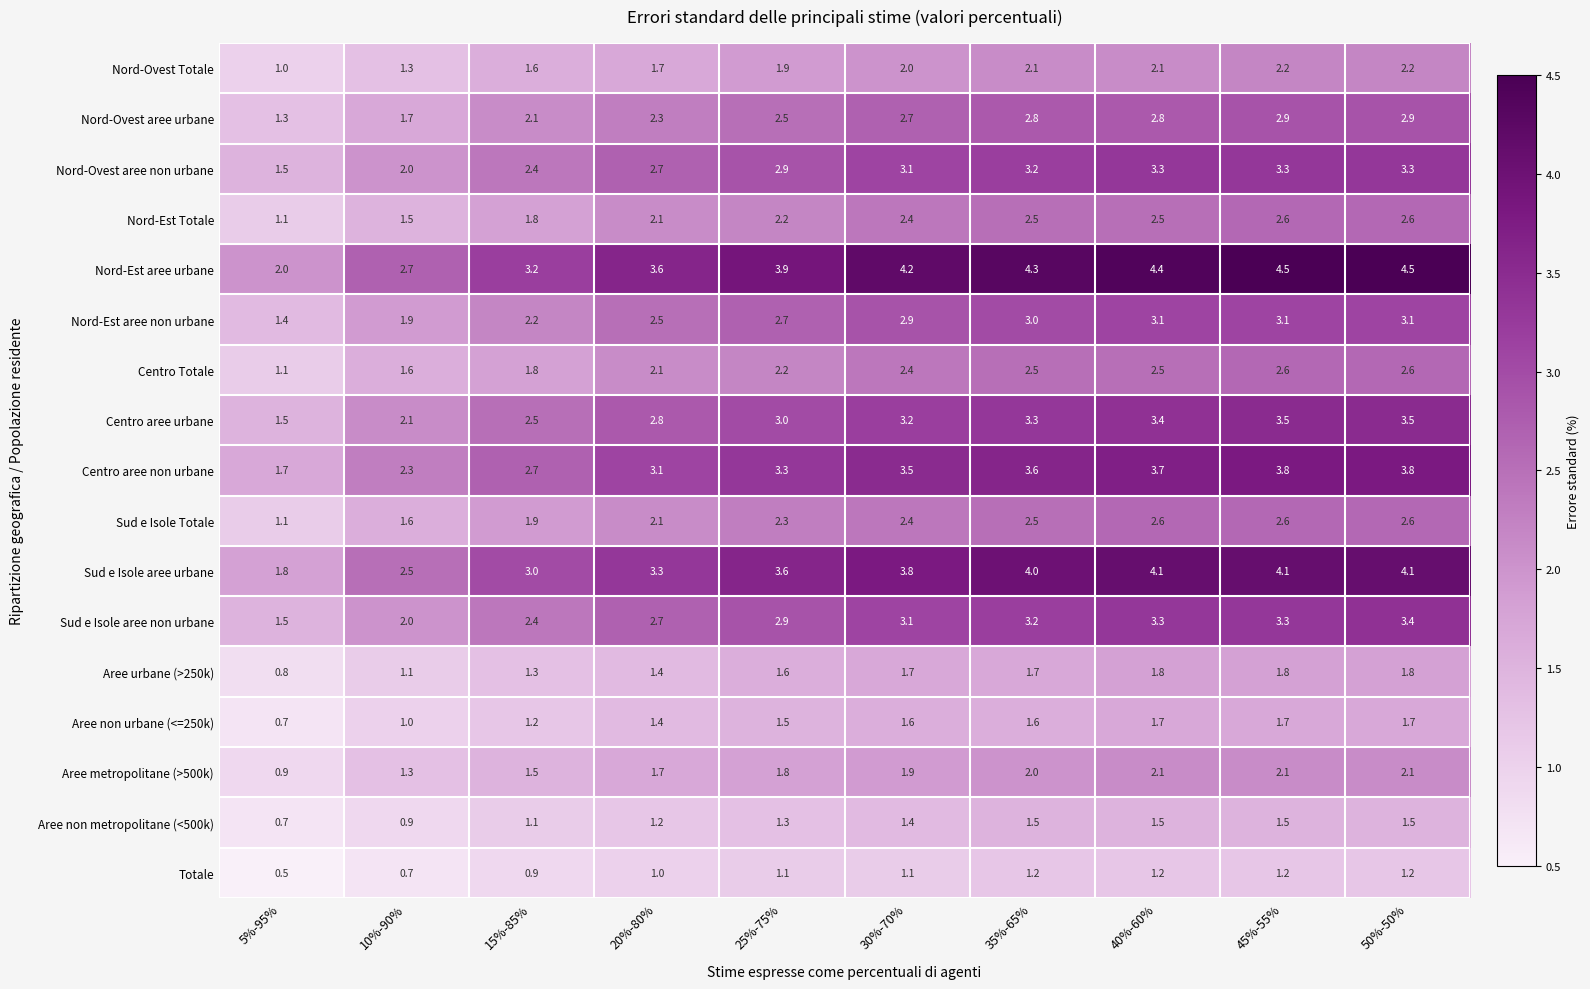

What is the highest value of the Aree non urbane (<=250k) series?

1.7